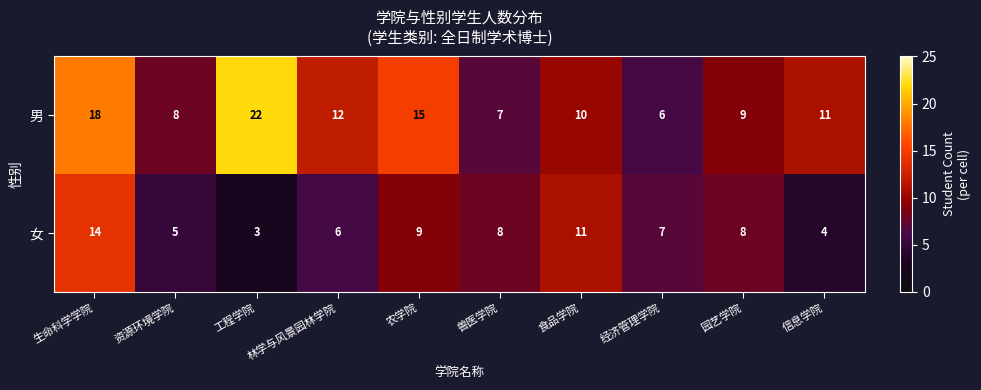

Which label corresponds to the largest value in the chart?

工程学院